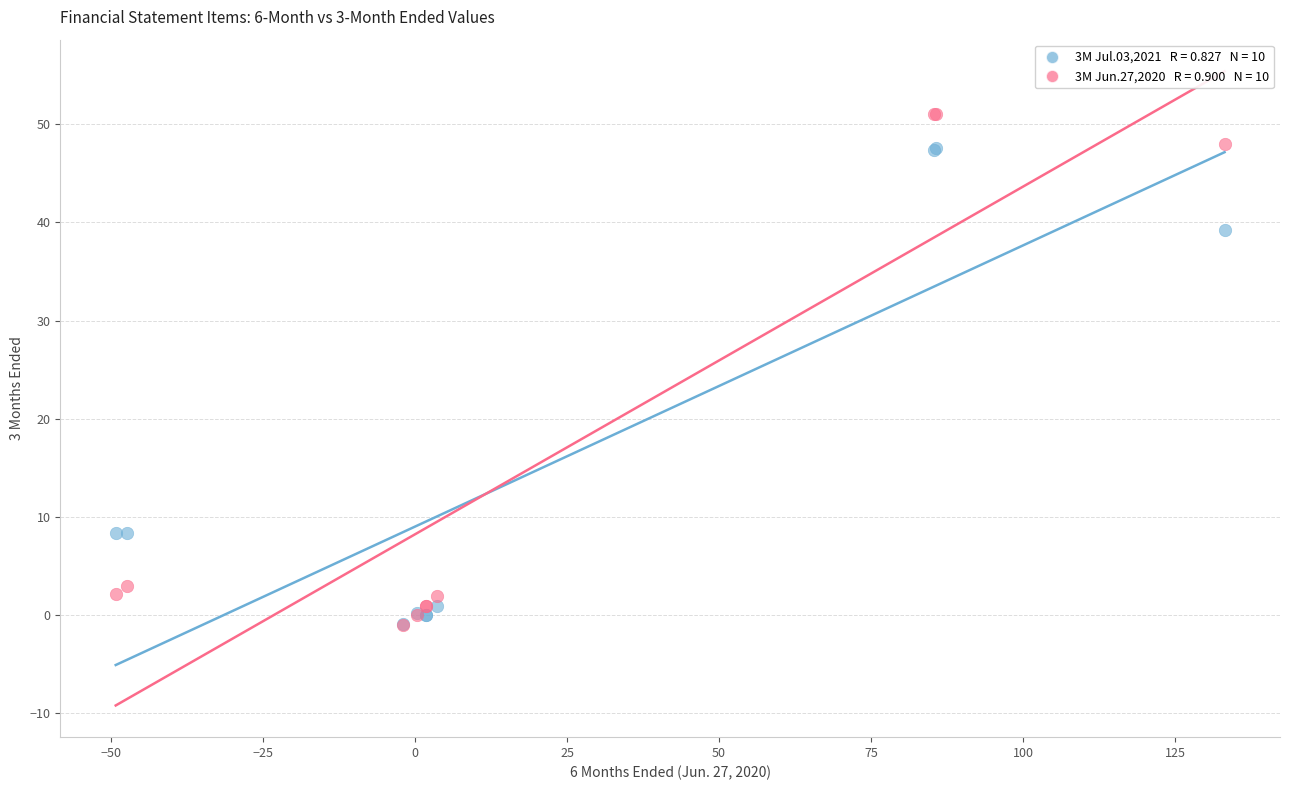

Across all series, what Y value is closest to 25?

39.2